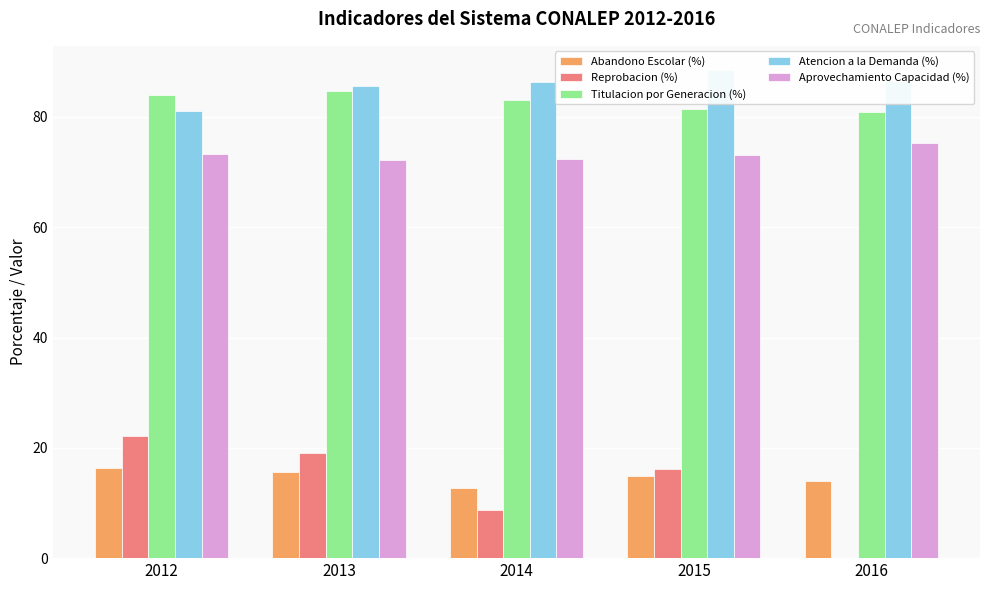

What is the value of the Aprovechamiento Capacidad (%) bar at the 5th from the left?

75.3